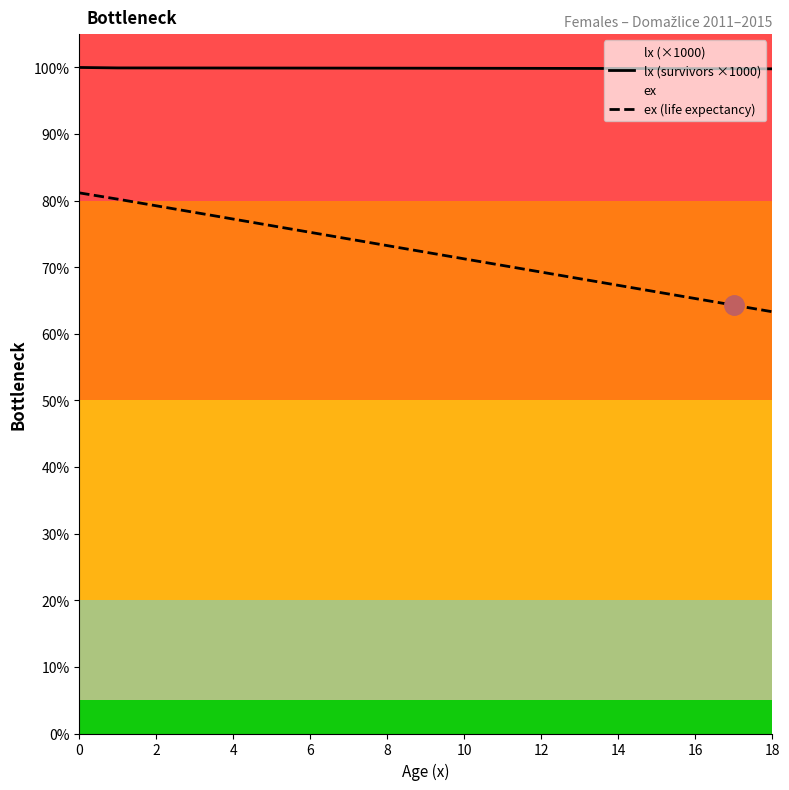

What is the difference between the ex (life expectancy) values at 18 and 16?

2.0